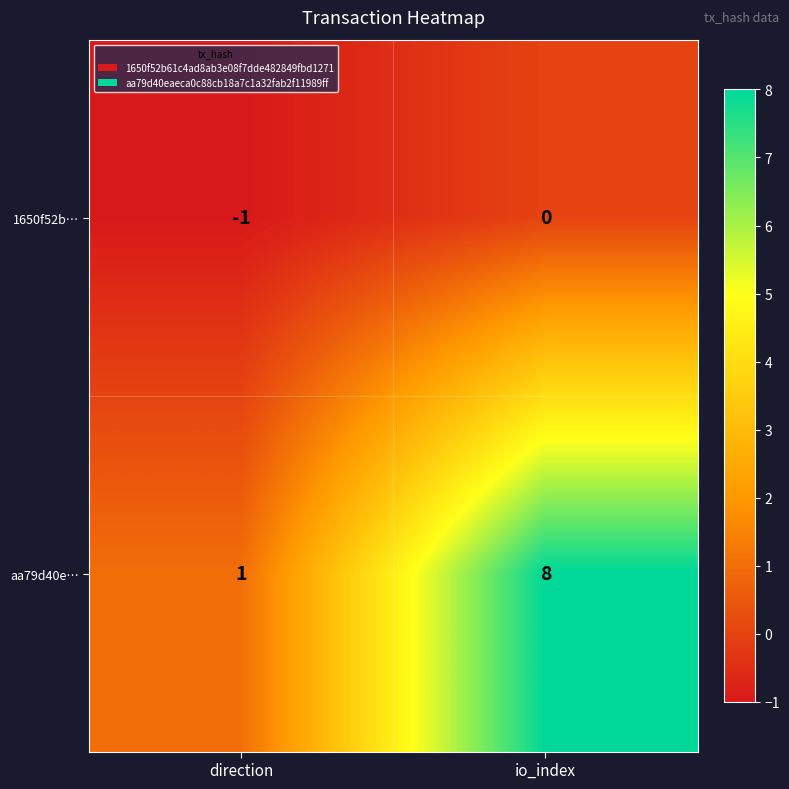

Between direction and io_index, which series saw the biggest shift?

aa79d40e…